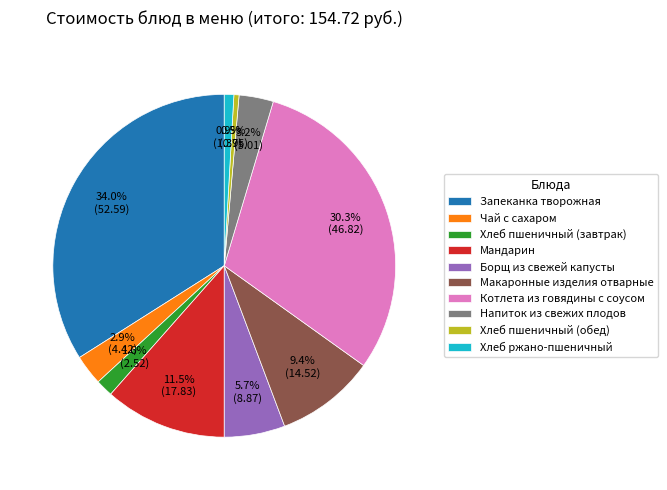

Is there any slice that represents more than half of the pie?

No